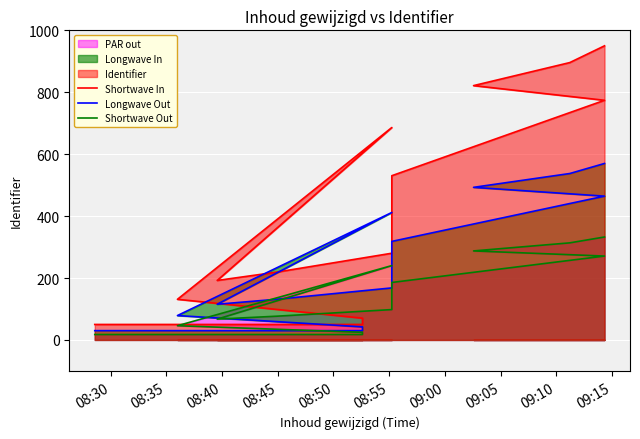

True or false: Longwave Out and Shortwave In cross at least once.

False